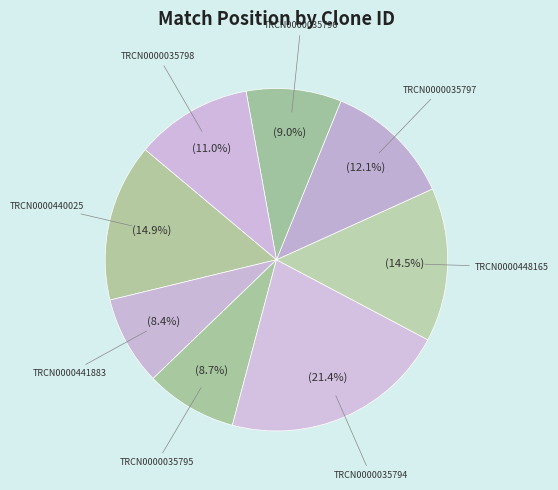

Count the number of slices in the pie.

8